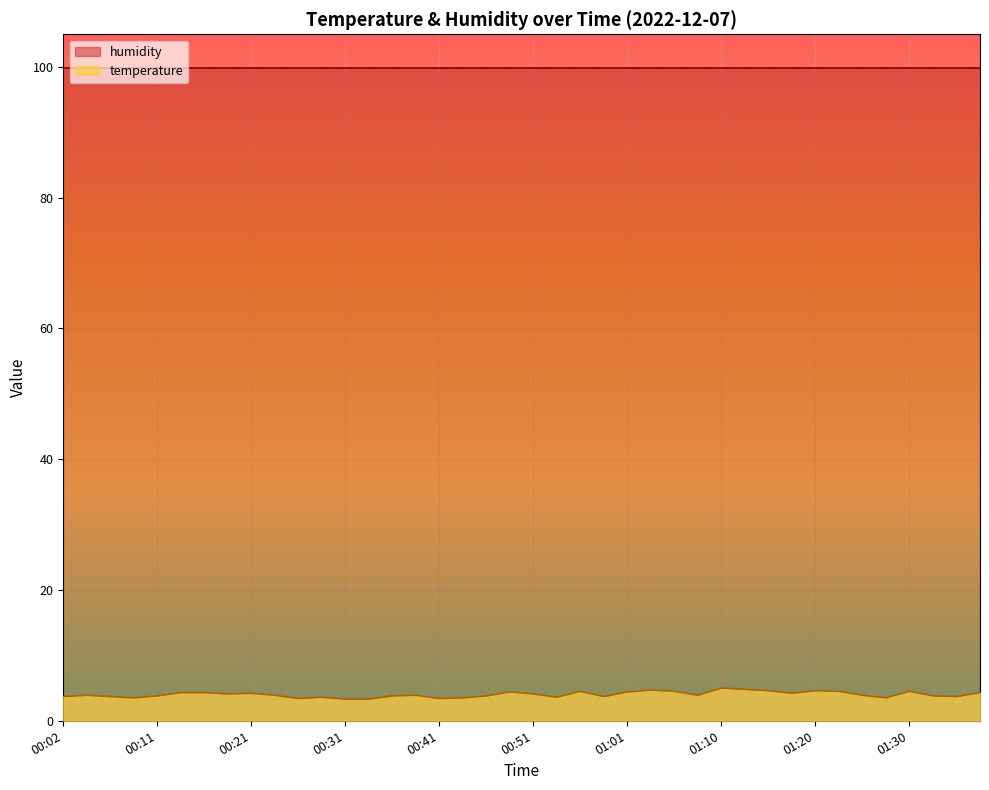

Approximately how many times larger is the value at 01:35 compared to 00:48?

0.8